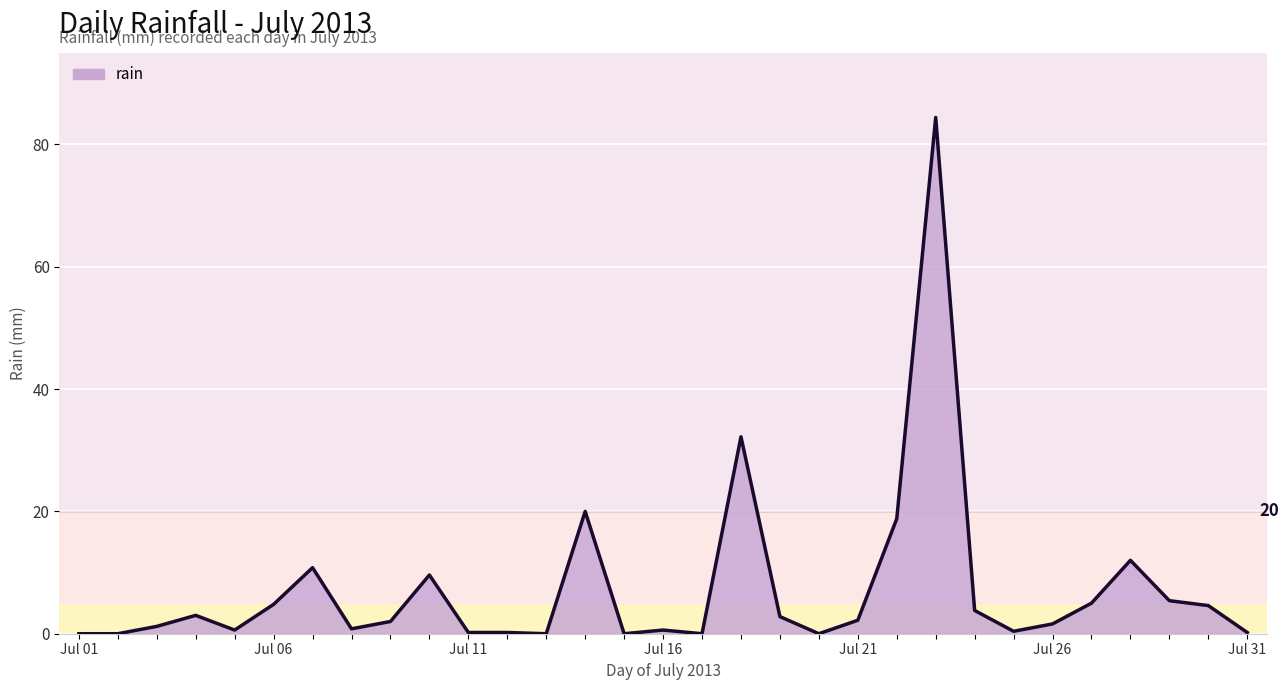

What is the maximum value shown in the chart?

84.4